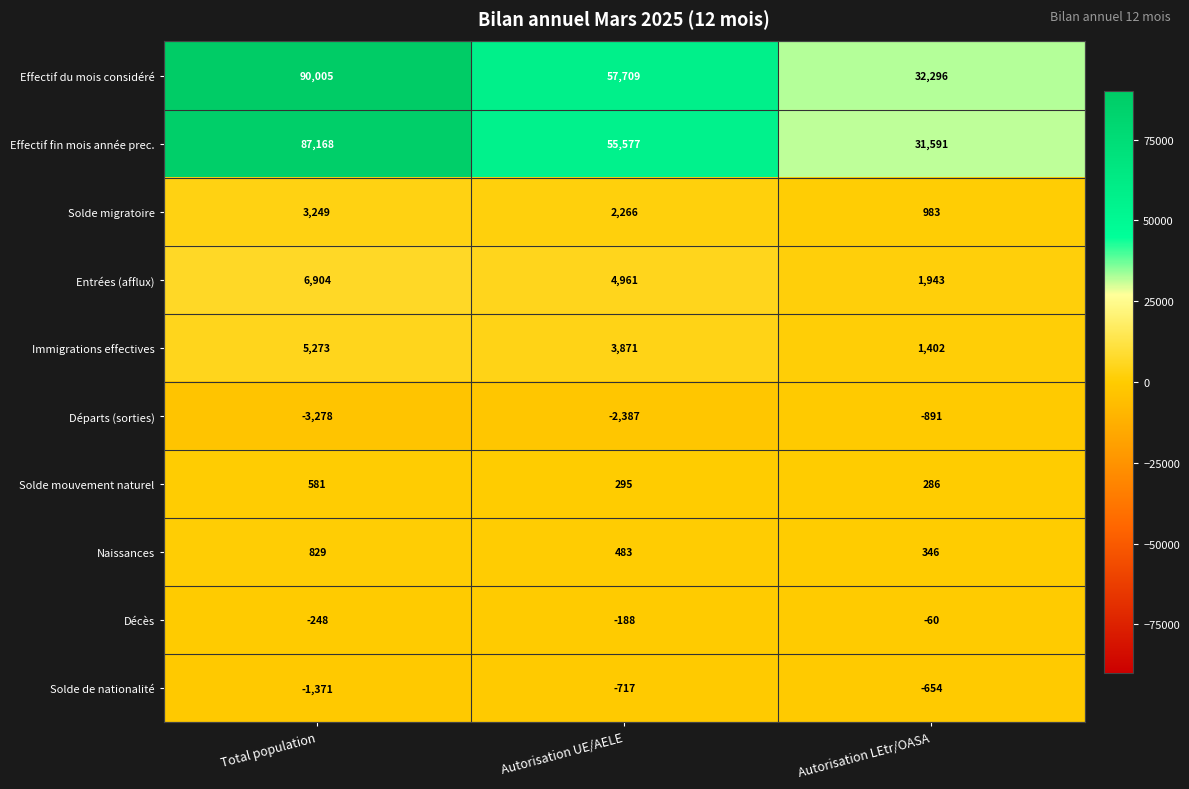

Which category has the lowest value in the Naissances series?

Autorisation LEtr/OASA